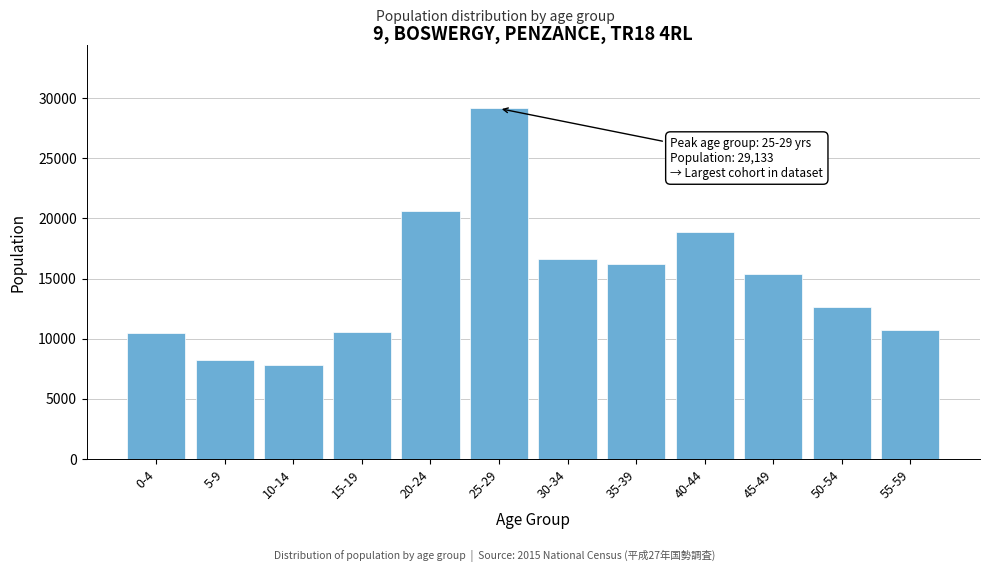

What is the smallest value displayed?

7816